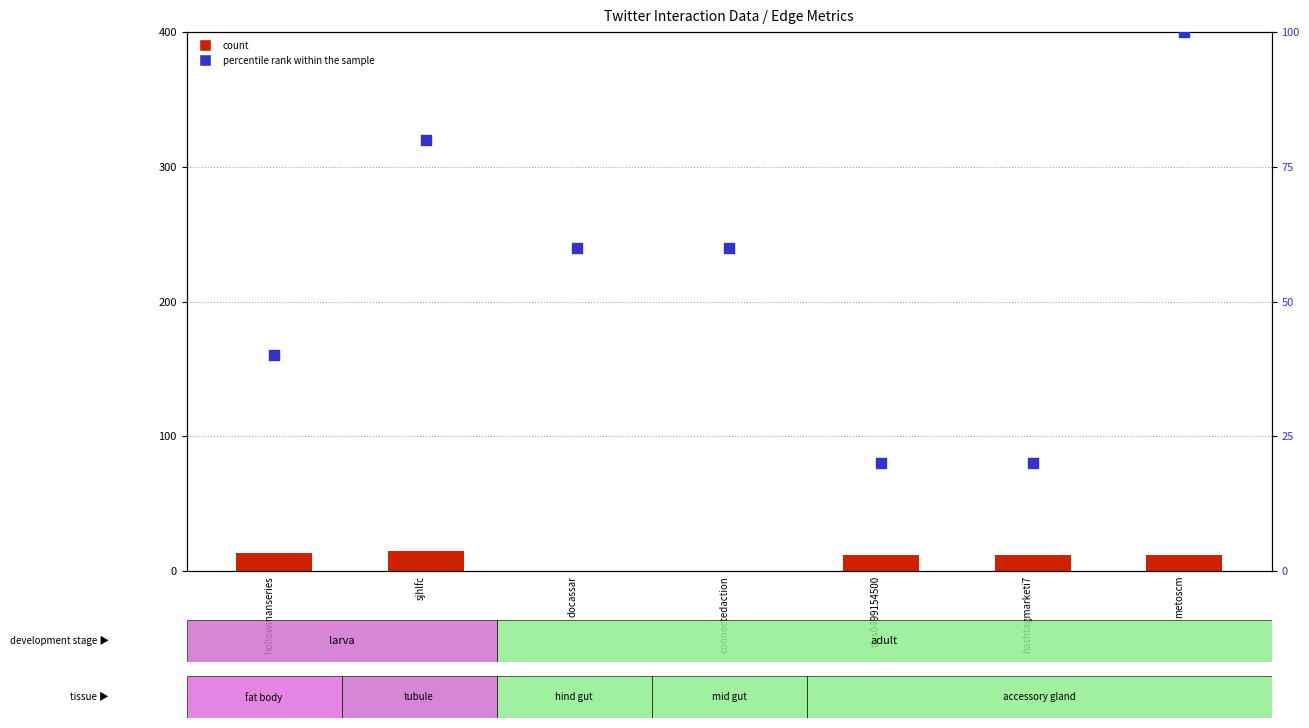

Is the value of count at this0499154500 greater than the value of percentile rank within the sample at hollowmanseries?

No